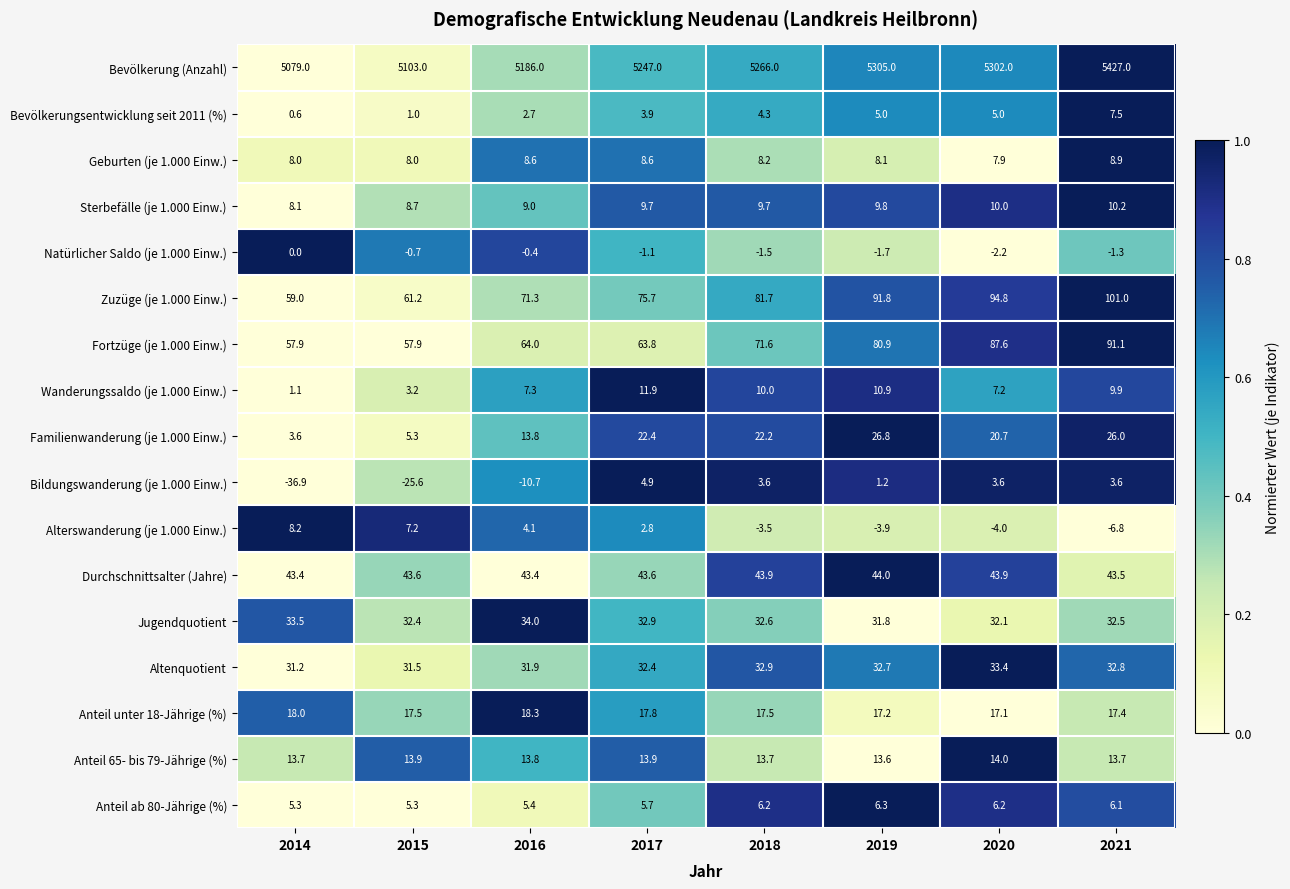

At which label is Anteil unter 18-Jährige (%) closest to 17?

2020